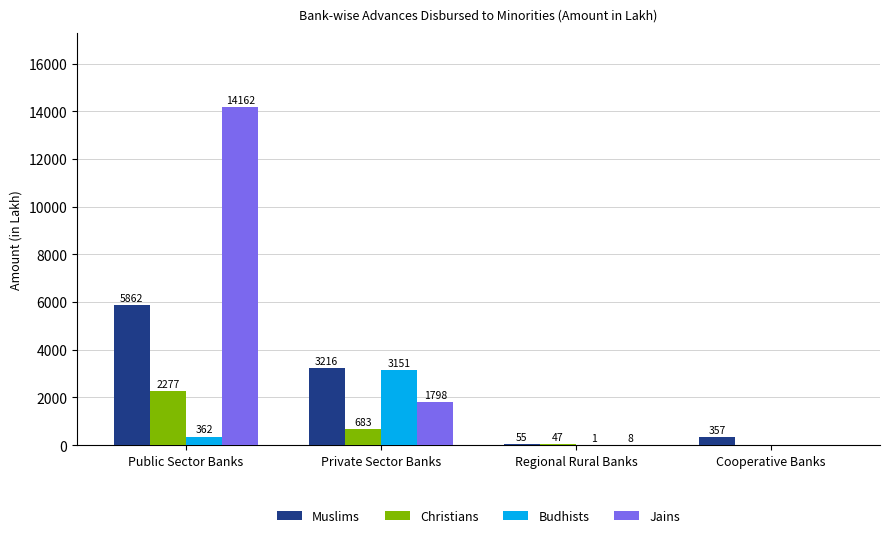

What are all the series names shown in the legend?

Muslims, Christians, Budhists, Jains